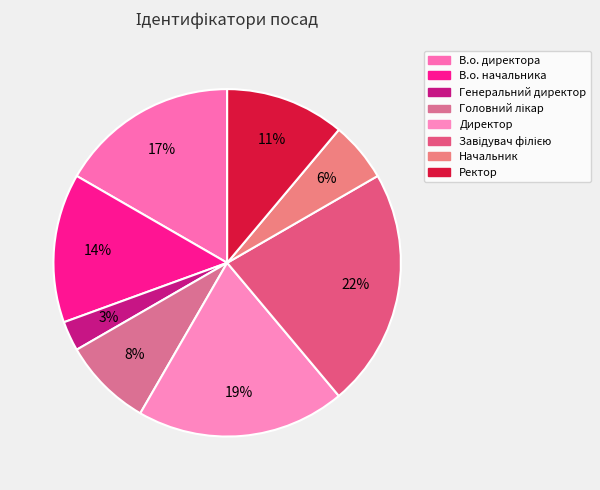

Is it true that Генеральний директор is 13% of the pie?

False